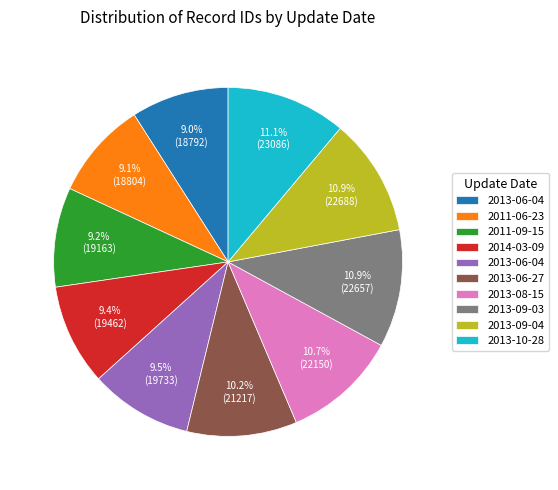

Is there any slice that represents more than half of the pie?

No